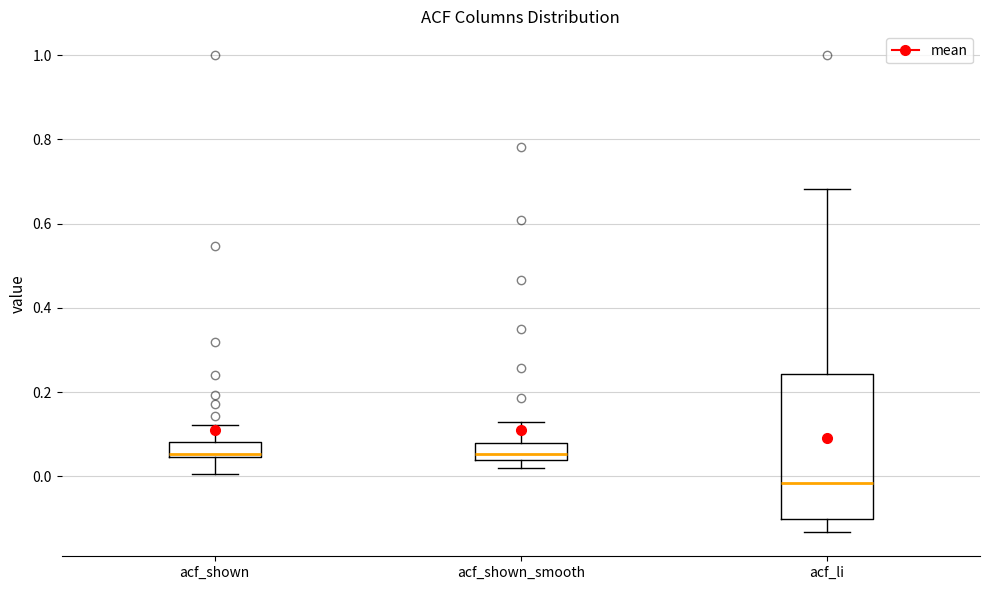

Reading left to right, read every box against the y-axis: the position of its median line, the range the box covers, and the ends of its whiskers. The values are not printed on the chart, so give them approximately, as read against the axis.

acf_shown: median 0.06, box 0.04 to 0.08, whiskers 0.00 to 0.12
acf_shown_smooth: median 0.06, box 0.04 to 0.08, whiskers 0.02 to 0.14
acf_li: median -0.02, box -0.10 to 0.24, whiskers -0.14 to 0.68